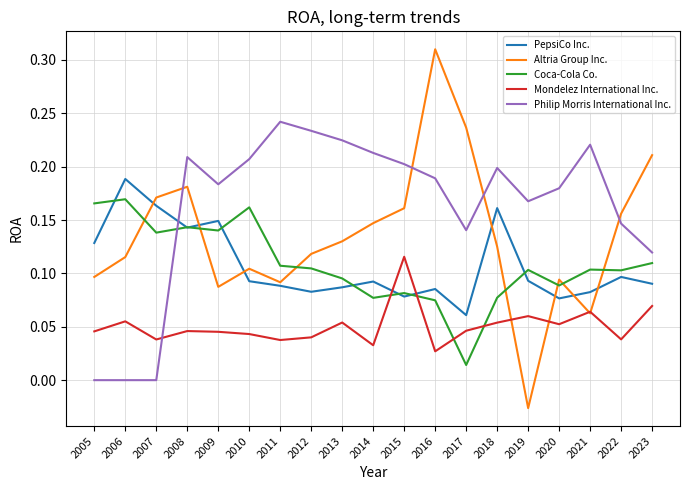

The value of Altria Group Inc. at 2021 is 0.1. True or false?

True